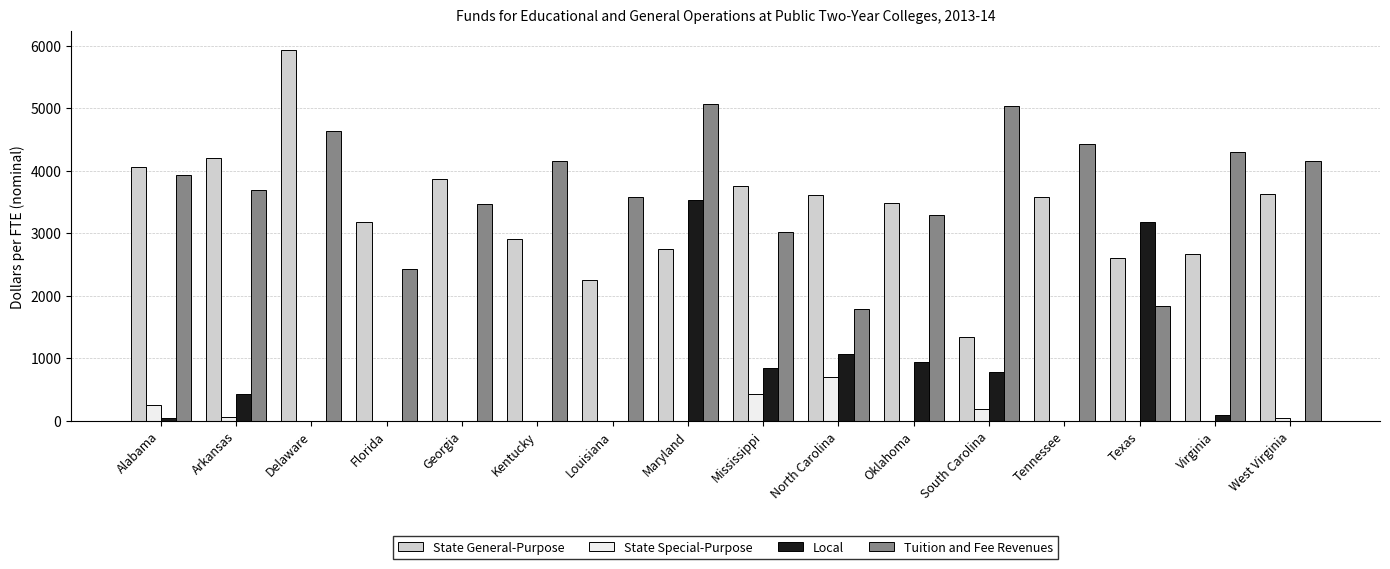

What are all the series names shown in the legend?

State General-Purpose, State Special-Purpose, Local, Tuition and Fee Revenues